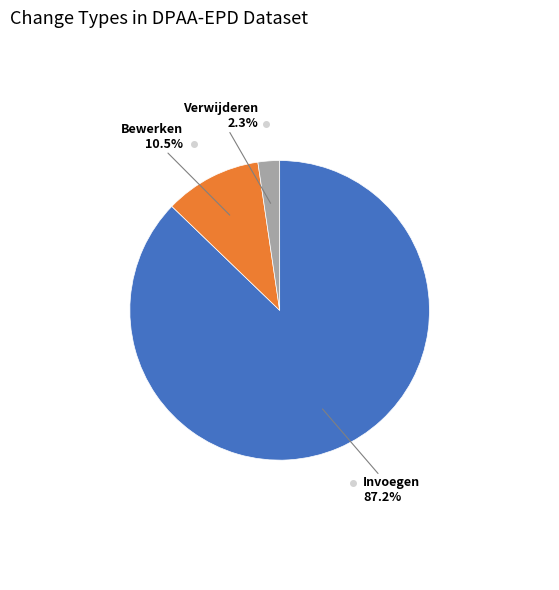

Does any single category account for the majority?

Yes